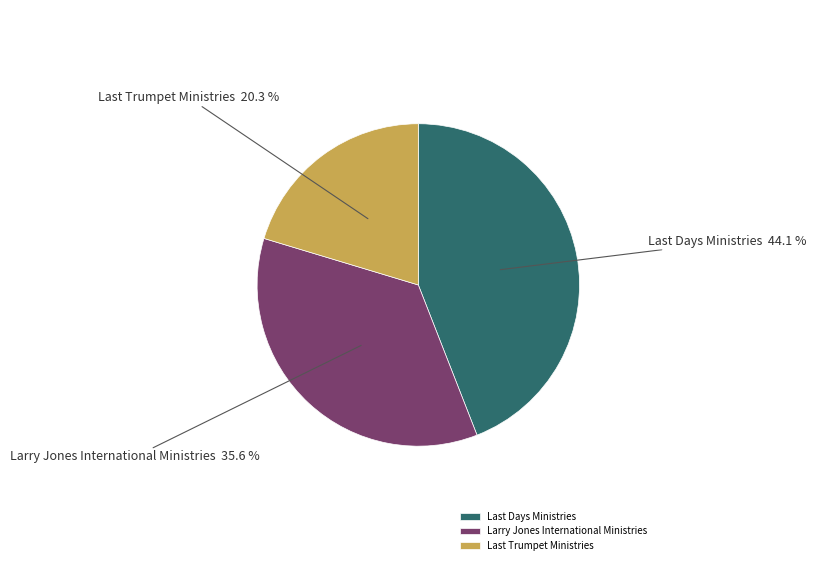

Rank the categories by value from lowest to highest.

Last Trumpet Ministries, Larry Jones International Ministries, Last Days Ministries